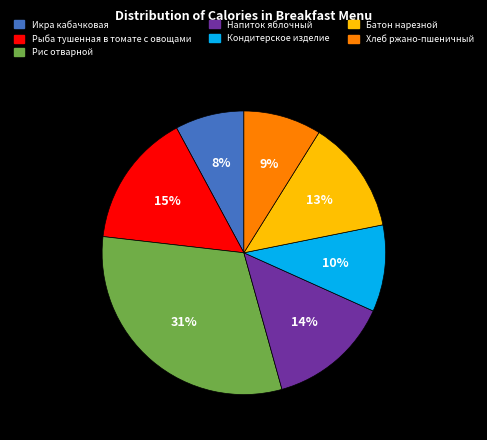

Does Хлеб ржано-пшеничный represent more than half of the total?

No